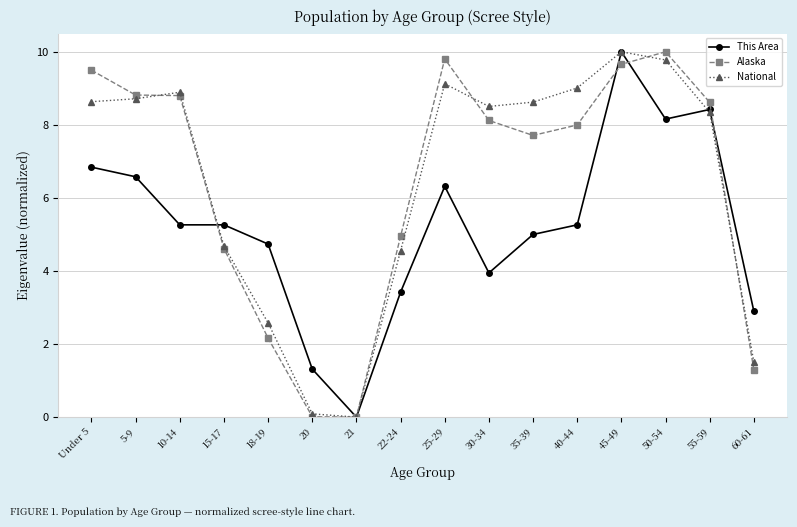

What is the approximate value of Alaska at 60-61?

1.3